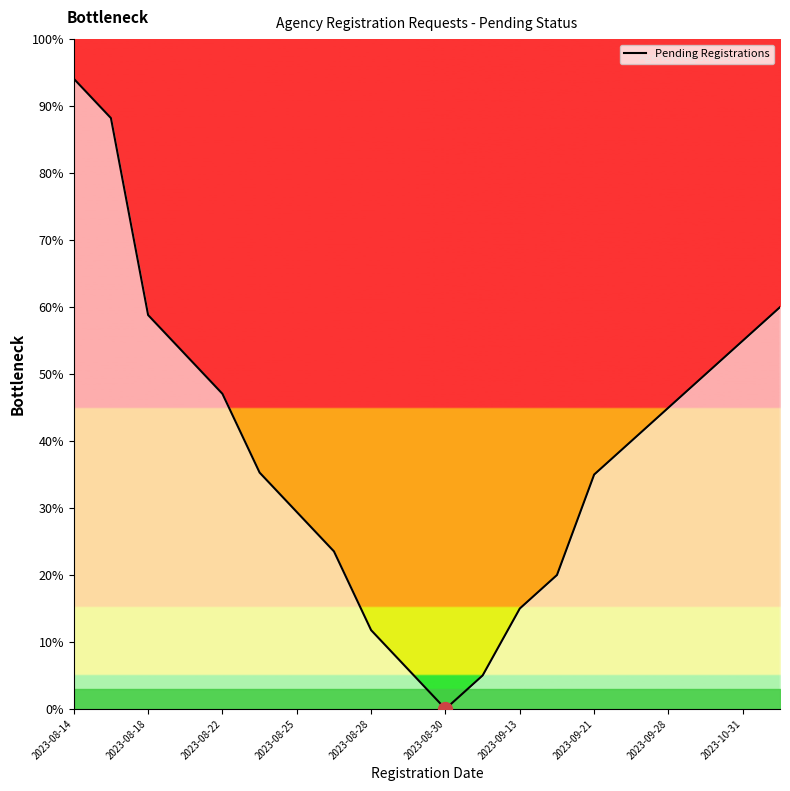

What is the greatest value displayed?

94.1